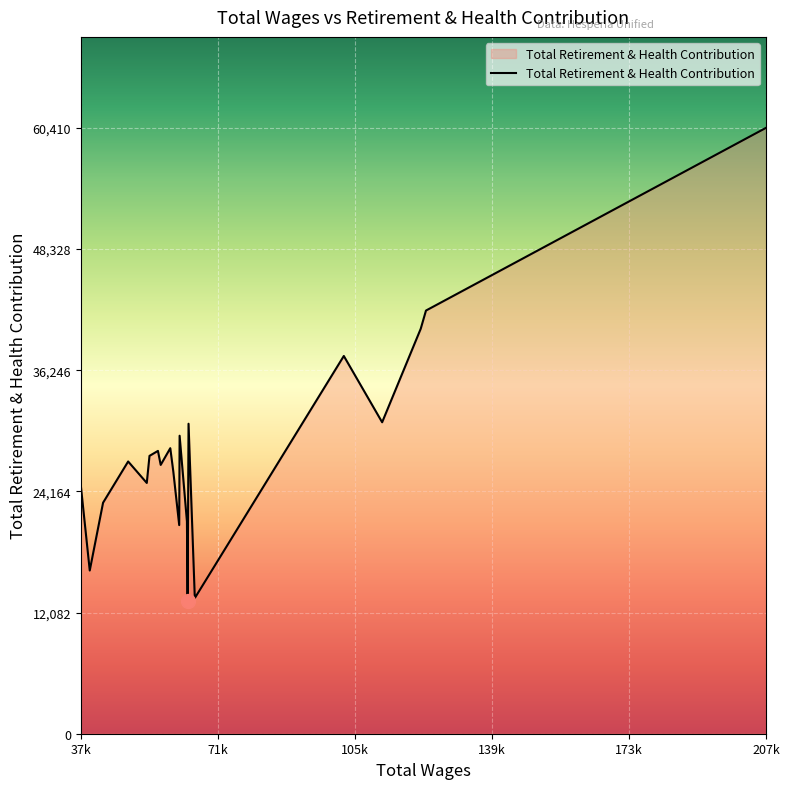

How many interior local peaks (higher than both neighbors) does the data have?

6